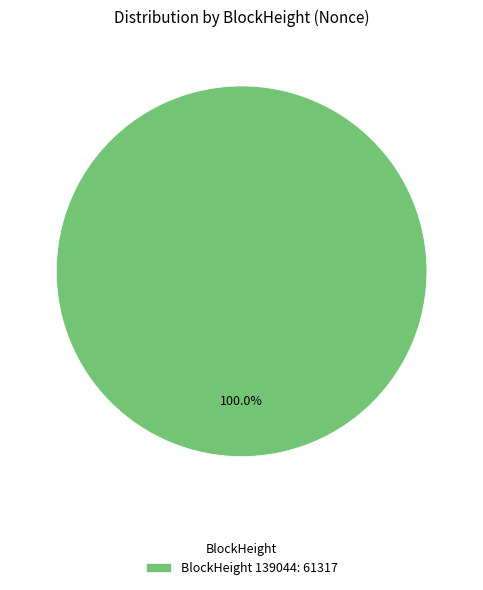

How many segments does this pie chart have?

1